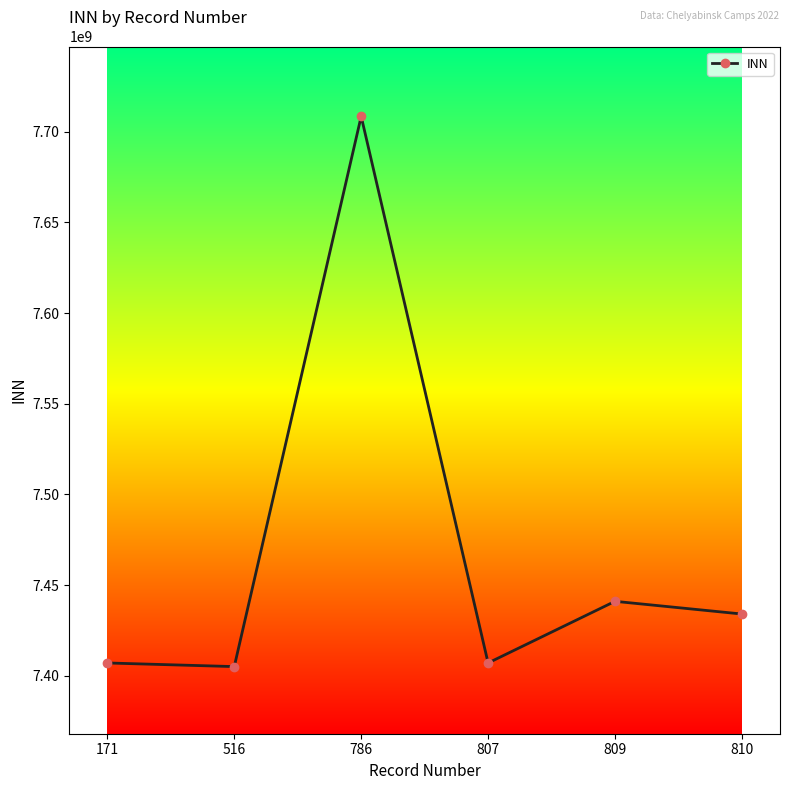

What is the greatest value displayed?

7708503727